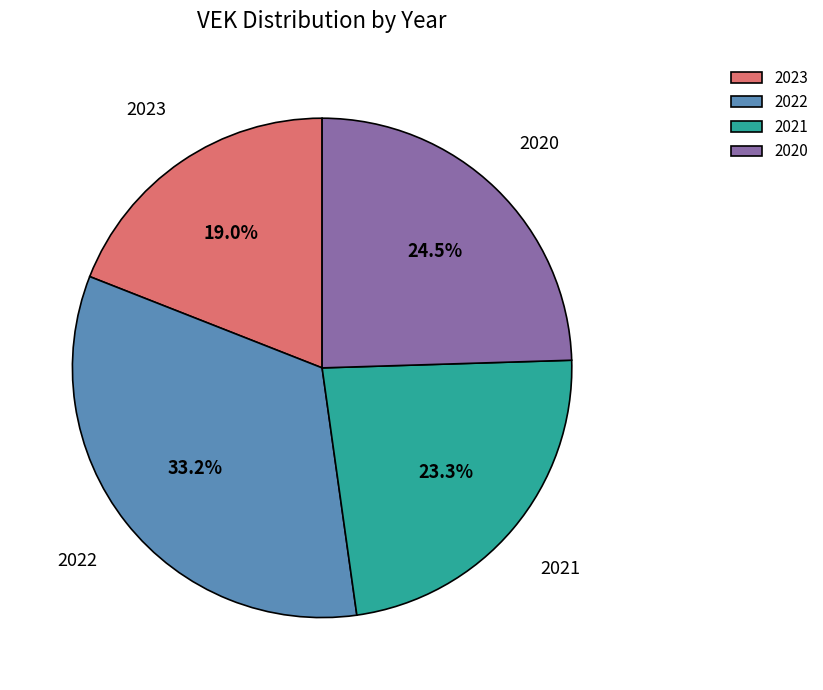

Is there a majority slice in this chart?

No